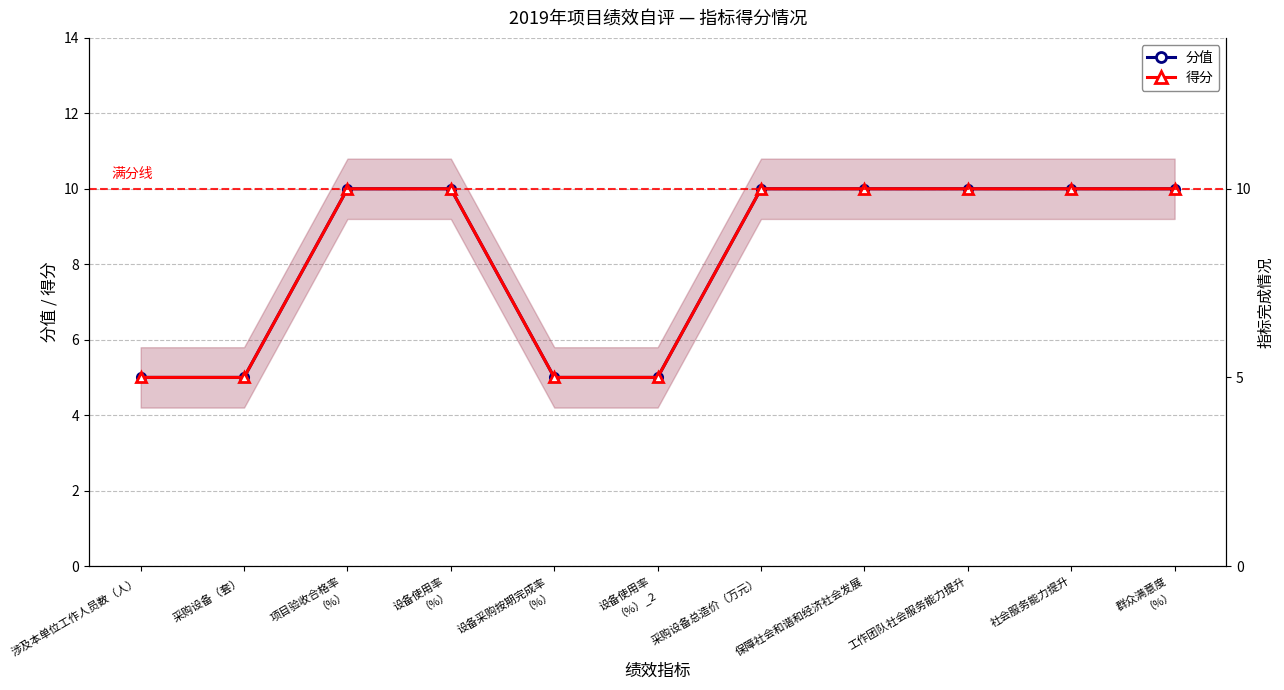

What is the sum of all 分值 values?

90